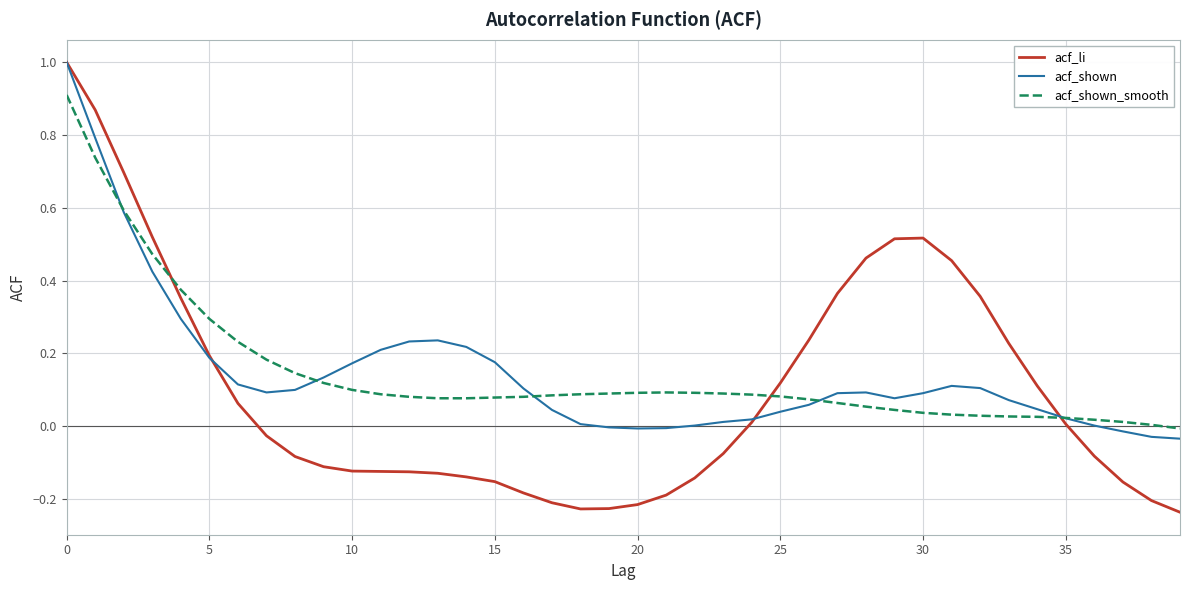

What is the highest value of the acf_shown series?

1.0